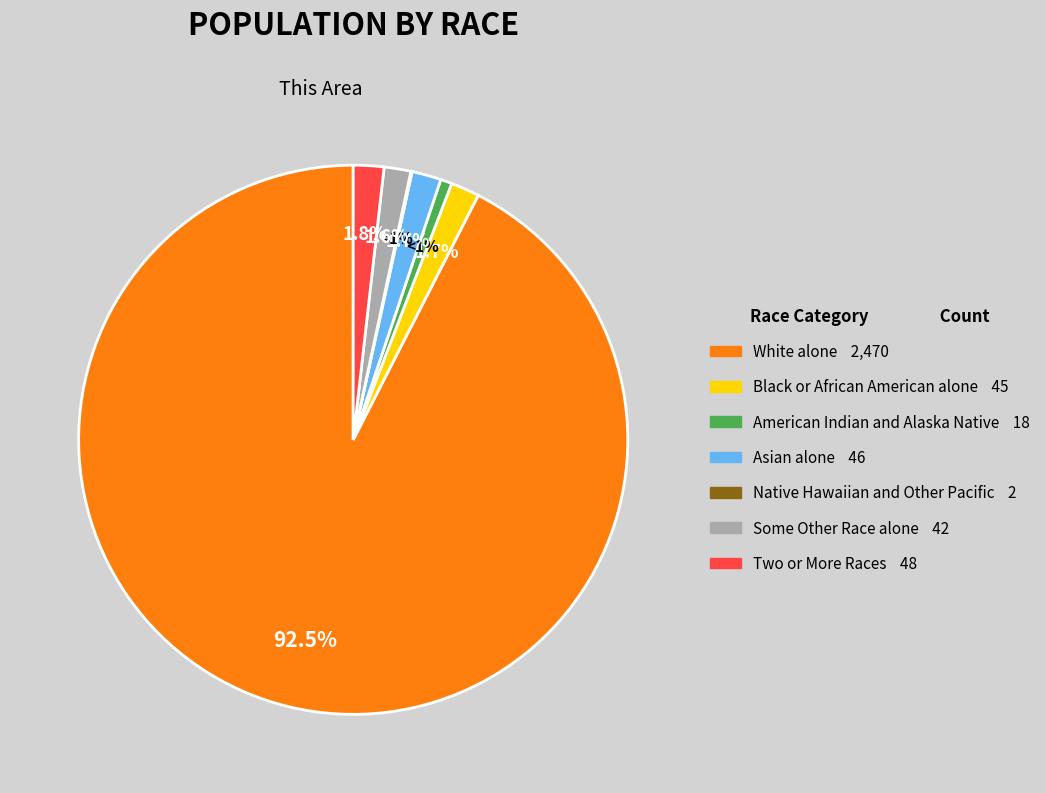

To the nearest percent, what is the average slice percentage?

14%